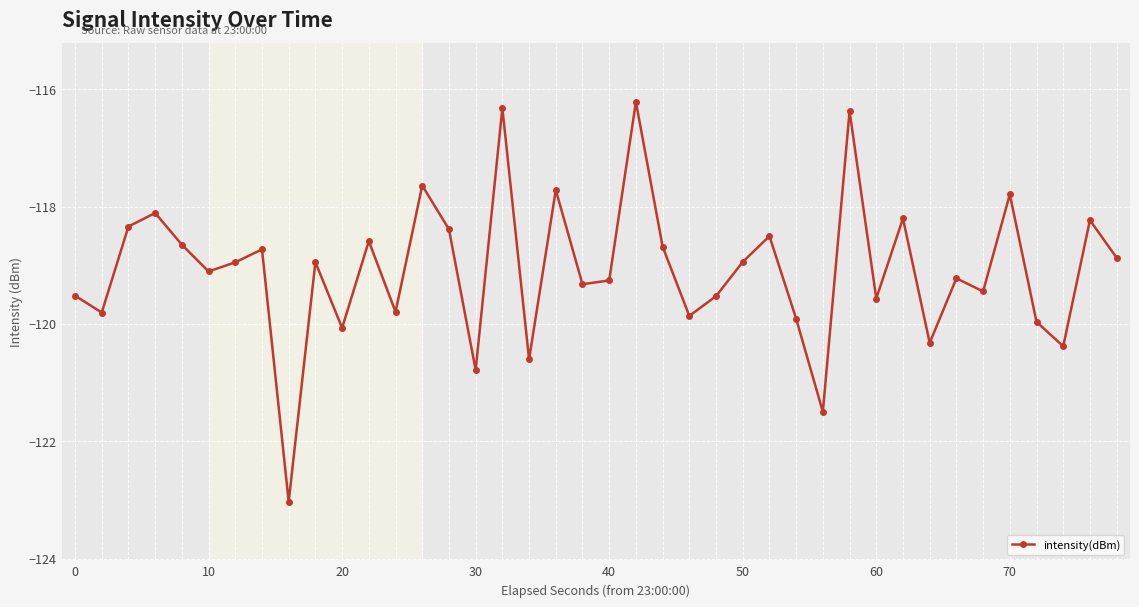

What is the greatest value displayed?

-116.2